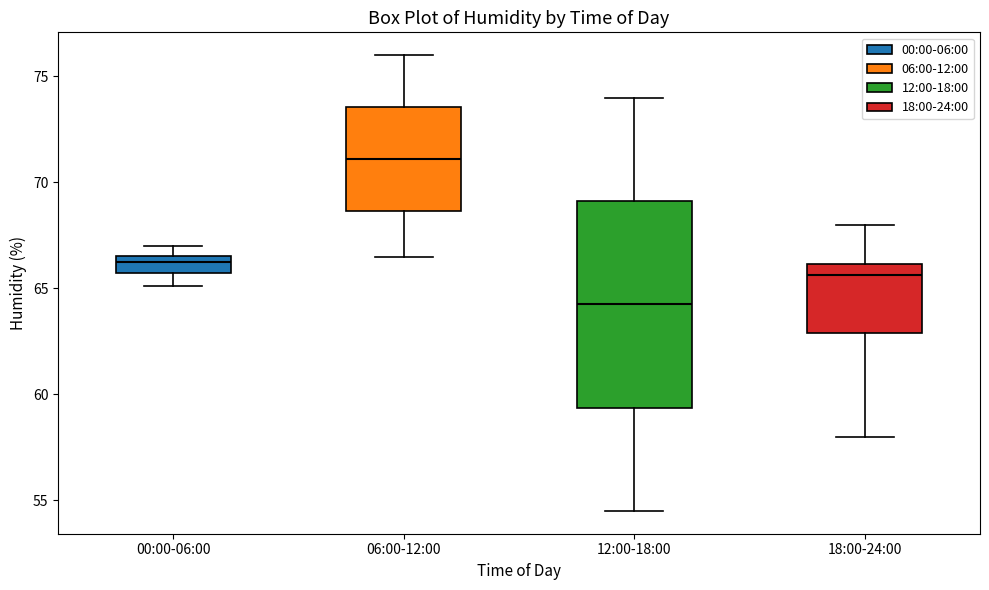

Where is the upper edge of the box for 18:00-24:00 on the y-axis? The values are not printed on the chart, so give them approximately, as read against the axis.

66.0